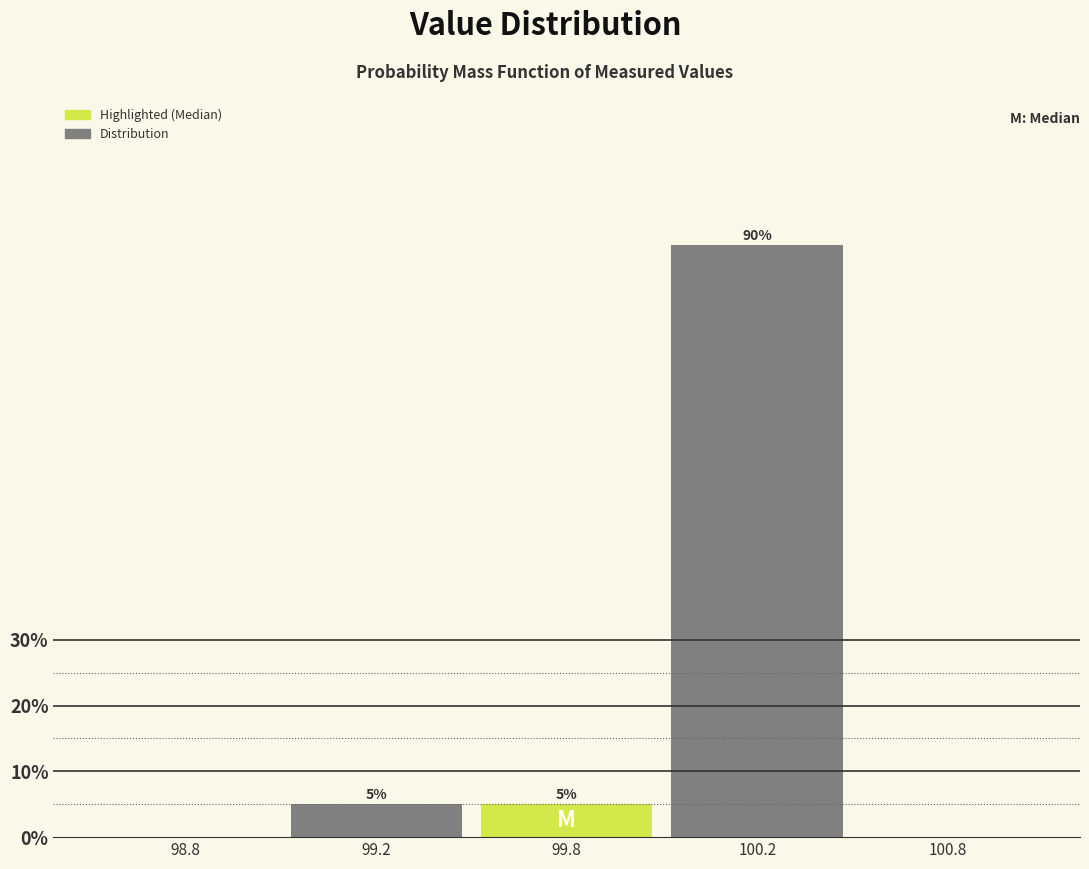

Reading right to left, extract all data points from this chart.

100.8=0	100.2=90	99.8=5	99.2=5	98.8=0